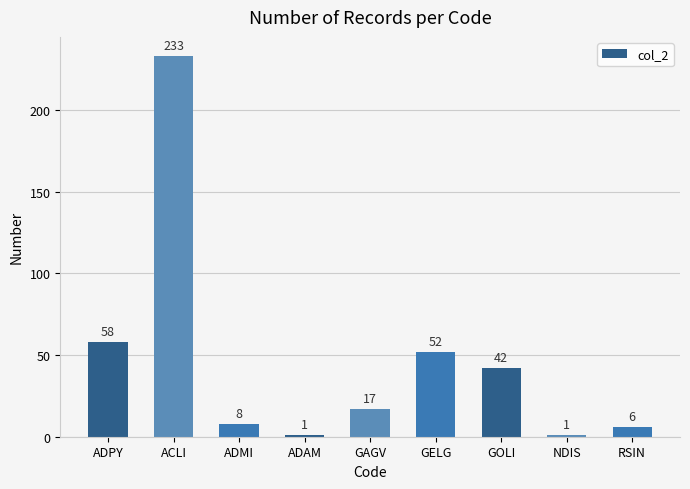

Is it true that the value at ACLI is 317?

False